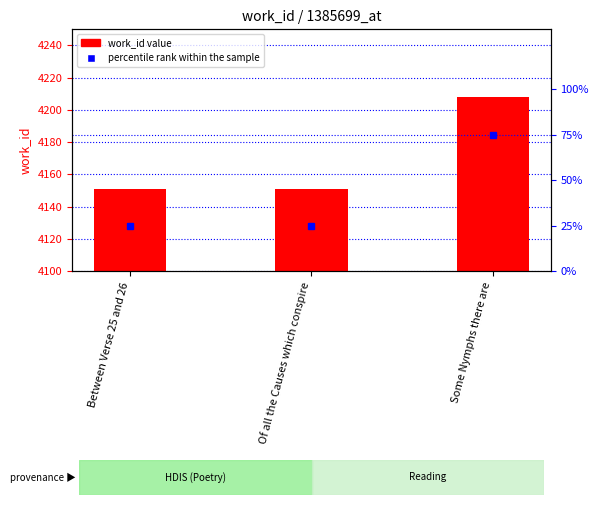

What value does the percentile rank within the sample series have at Of all the Causes which conspire, to the nearest 5?

25